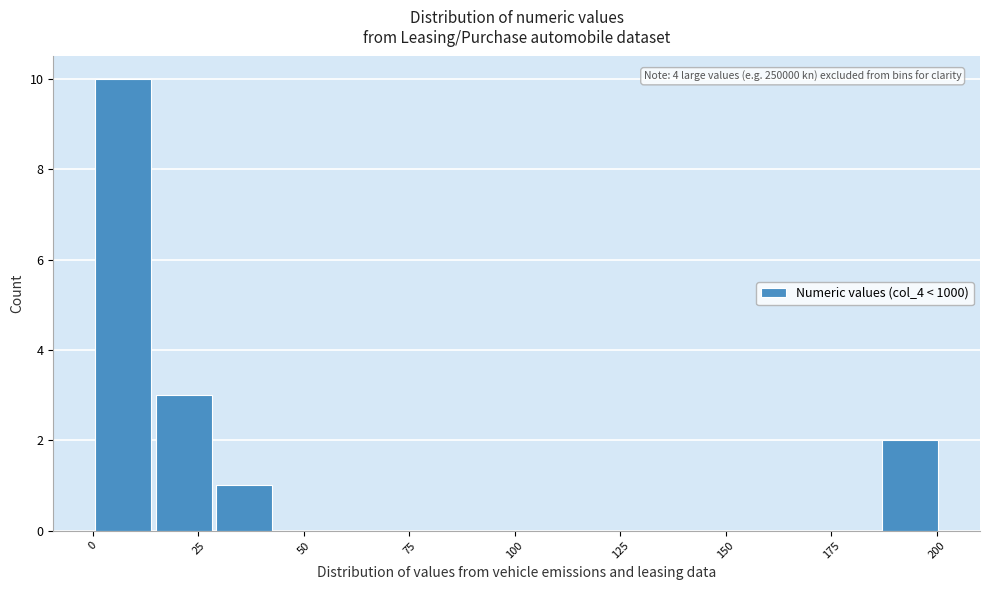

Around what value on the x-axis is the tallest bar? Give the approximate position of its centre, as read against the axis.

5